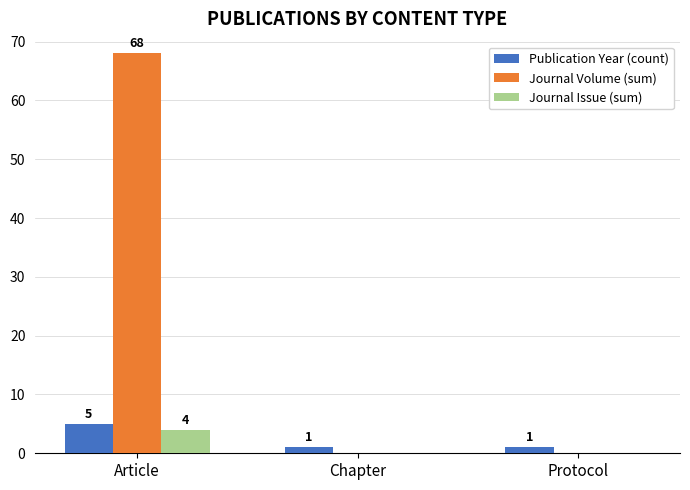

Which series has the largest total across all categories?

Journal Volume (sum)